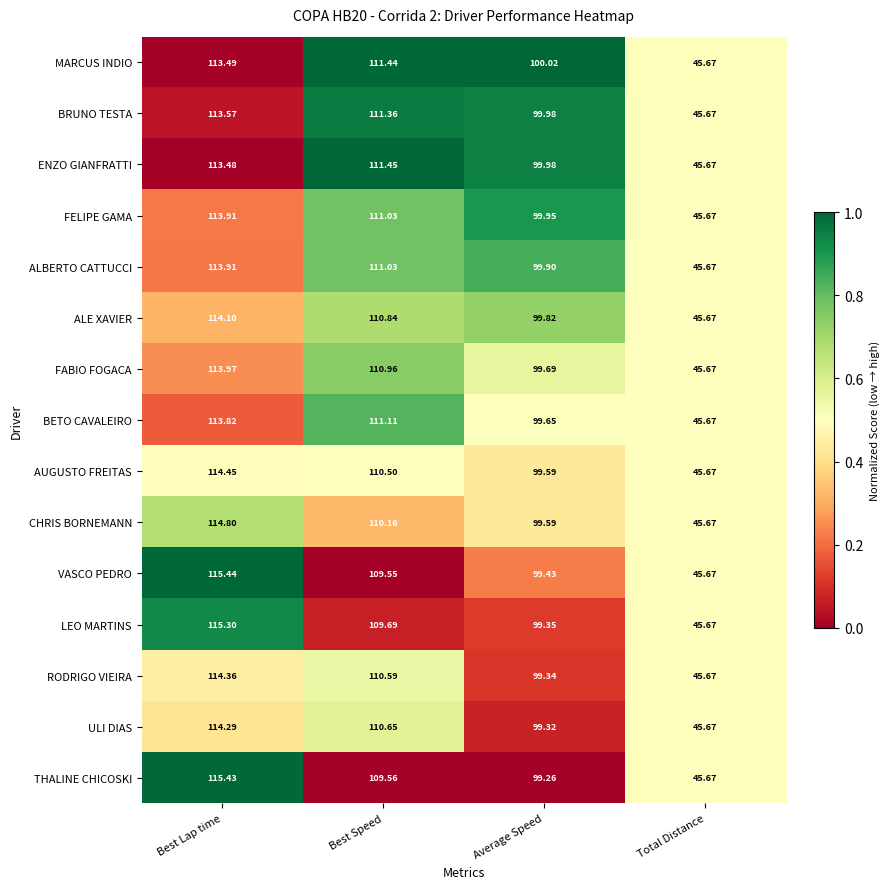

Which series changed the most between Best Lap time and Best Speed?

VASCO PEDRO